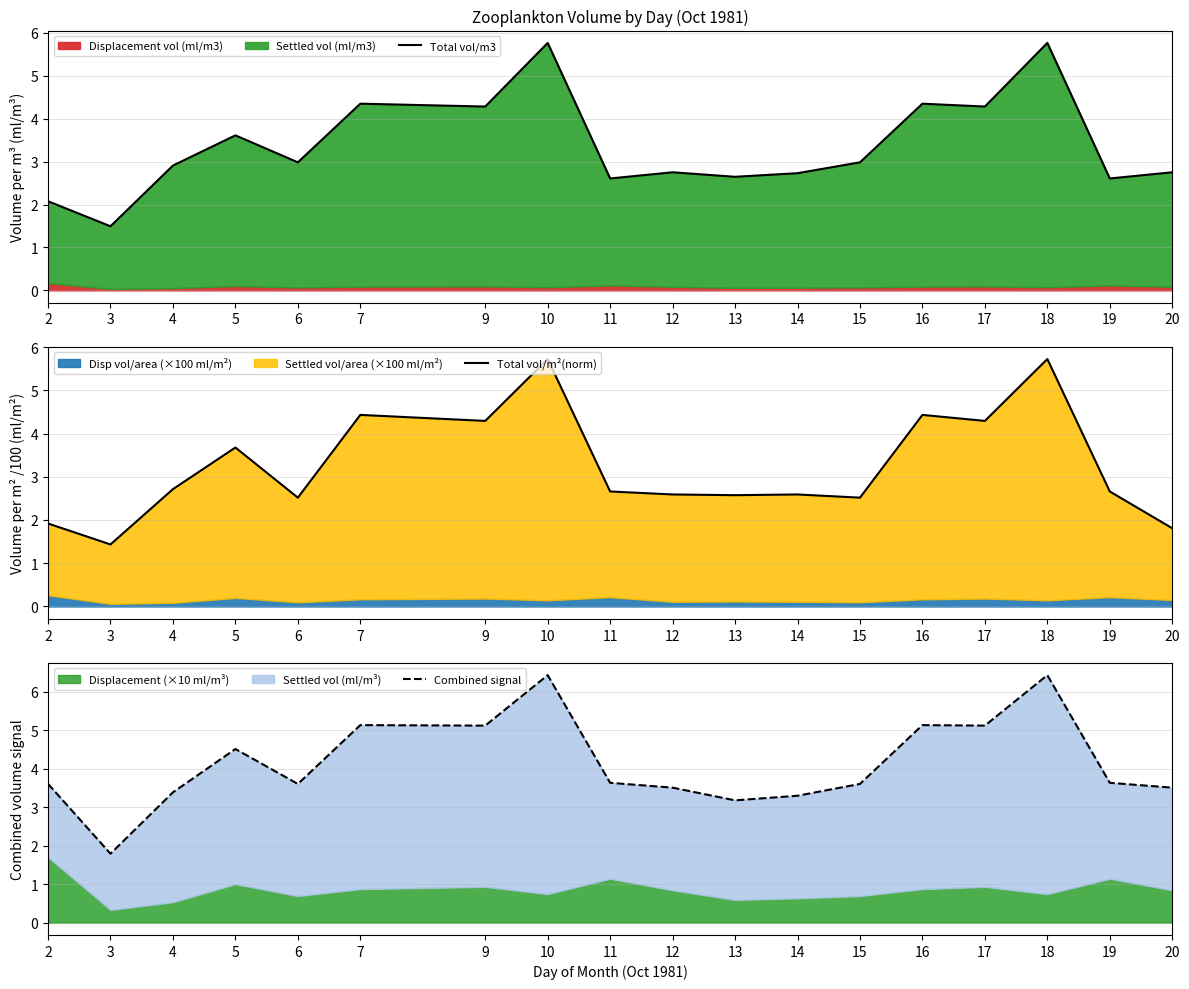

Between 5 and 13, which series saw the biggest shift?

Combined signal